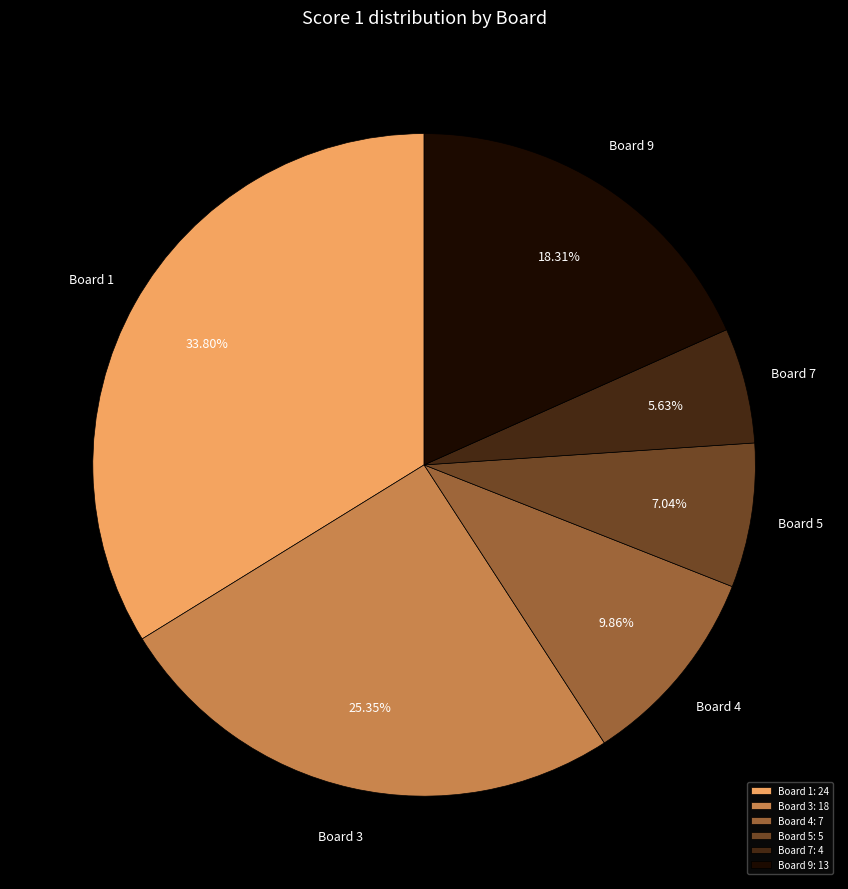

Approximately how many times larger is the value at Board 7 compared to Board 4?

0.6